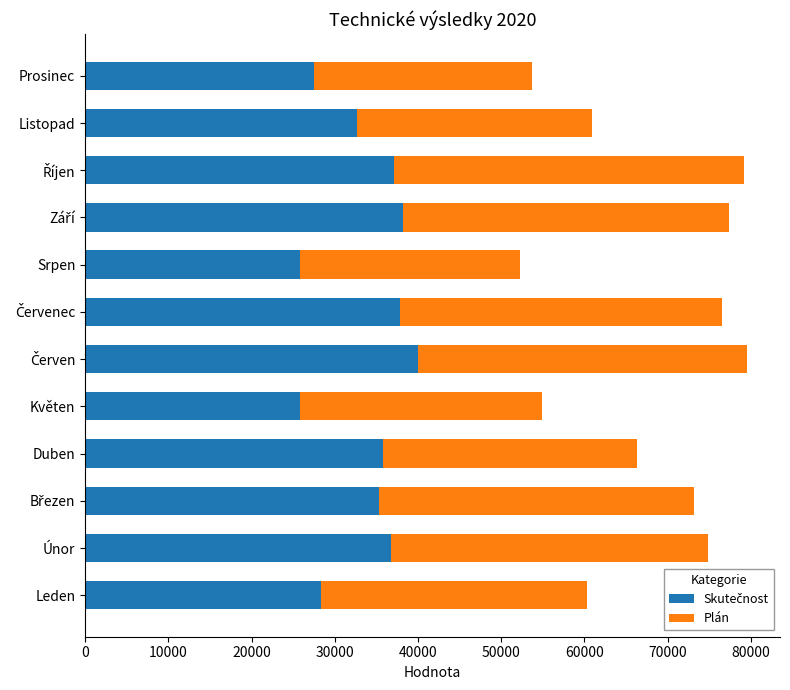

What is the total value across all series at Duben?

66291